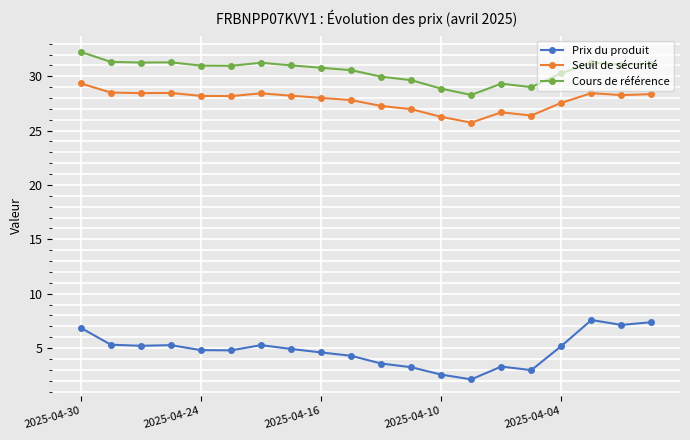

What is the sum of all Cours de référence values?

610.4